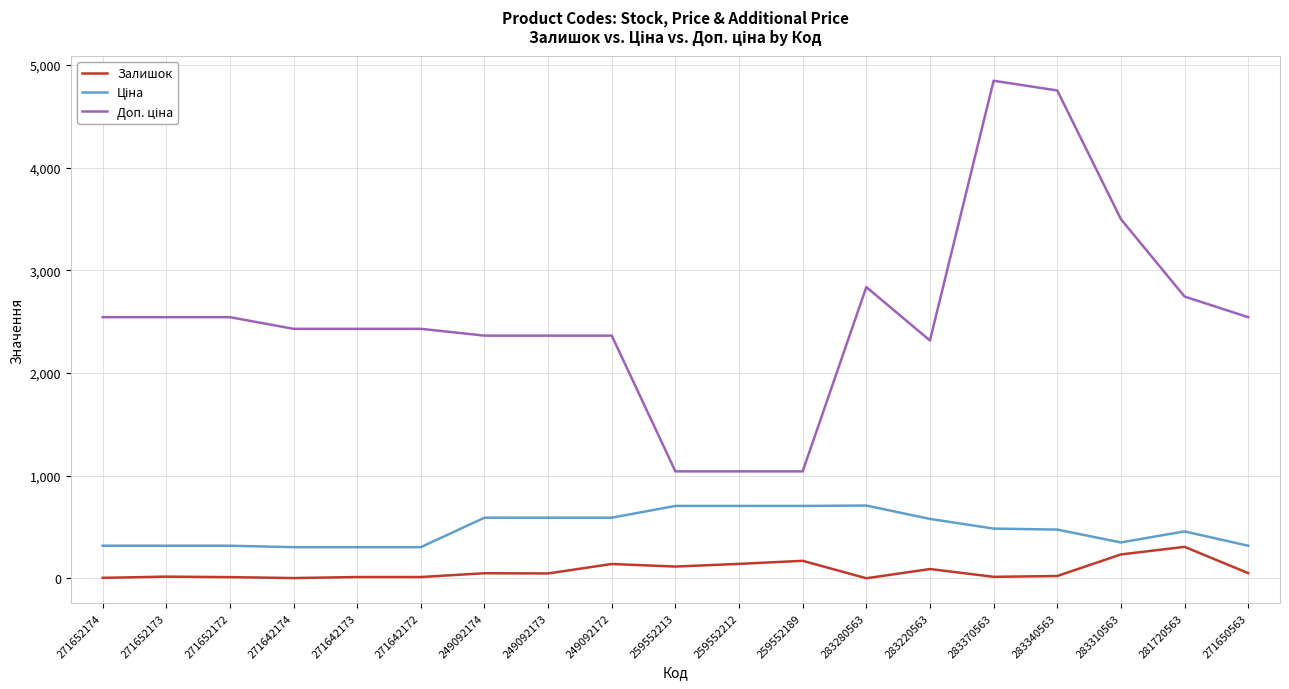

At which category does the chart reach its peak across all series?

283370563